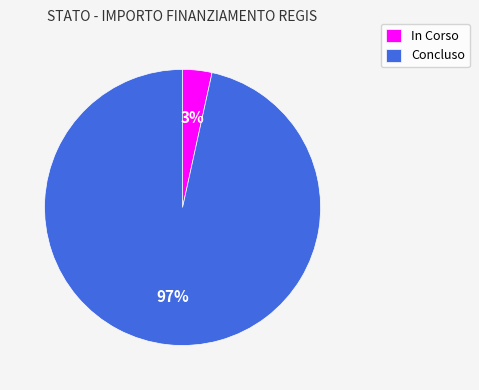

To the nearest percent, what is the average slice percentage?

50%